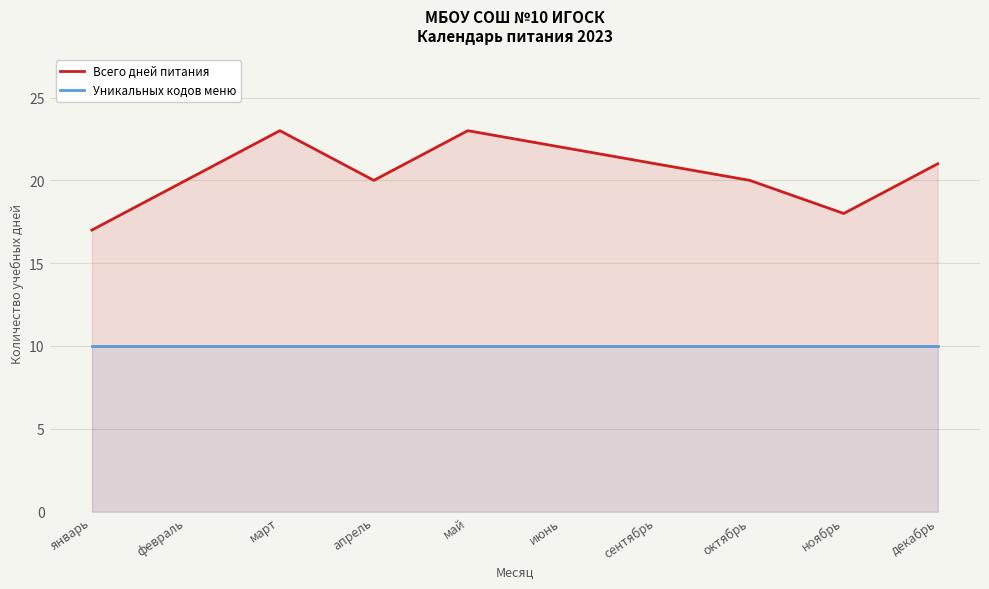

What is the difference between the highest and lowest values at сентябрь?

11